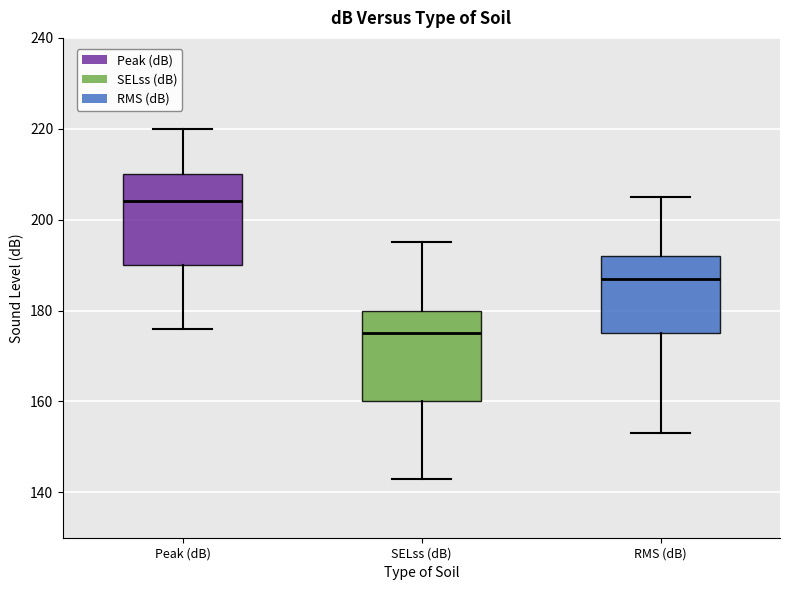

Where does the upper whisker of the box for SELss (dB) end on the y-axis? The values are not printed on the chart, so give them approximately, as read against the axis.

196